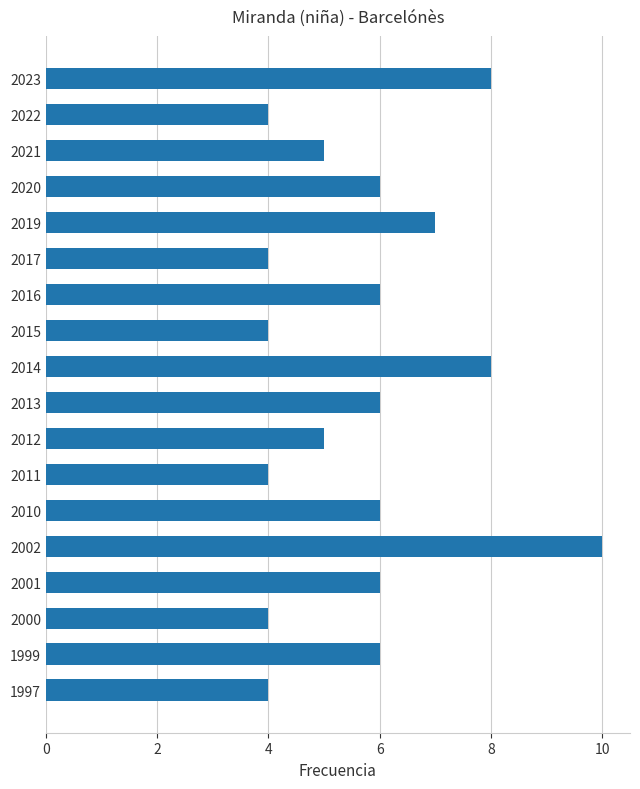

Approximately how many times larger is the value at 2011 compared to 2012?

0.8